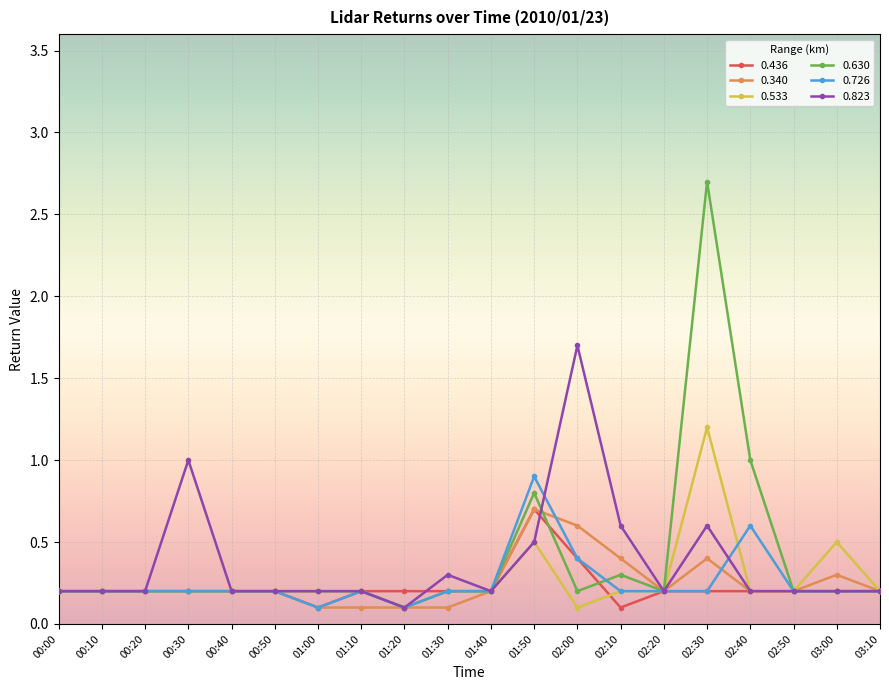

Count the number of categories in the chart.

20